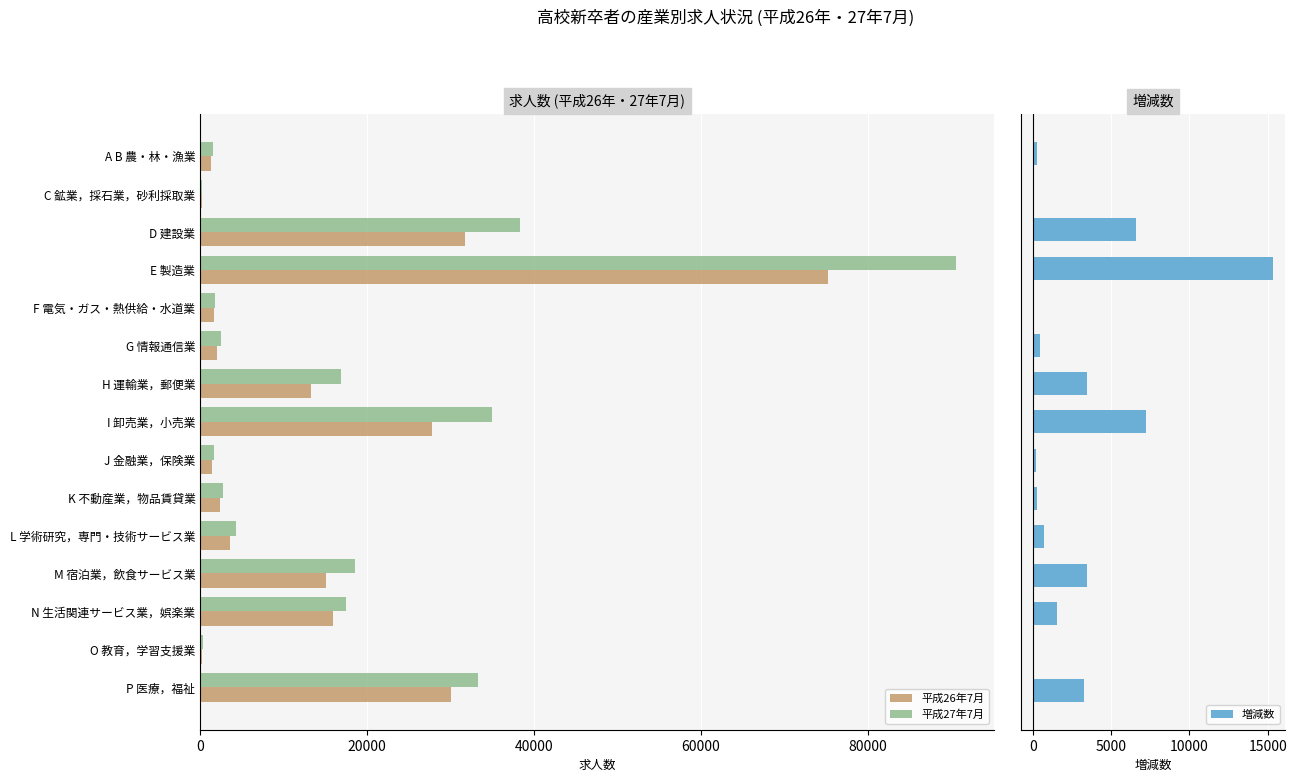

What is the difference between the 平成26年7月 values at H 運輸業，郵便業 and M 宿泊業，飲食サービス業?

1790